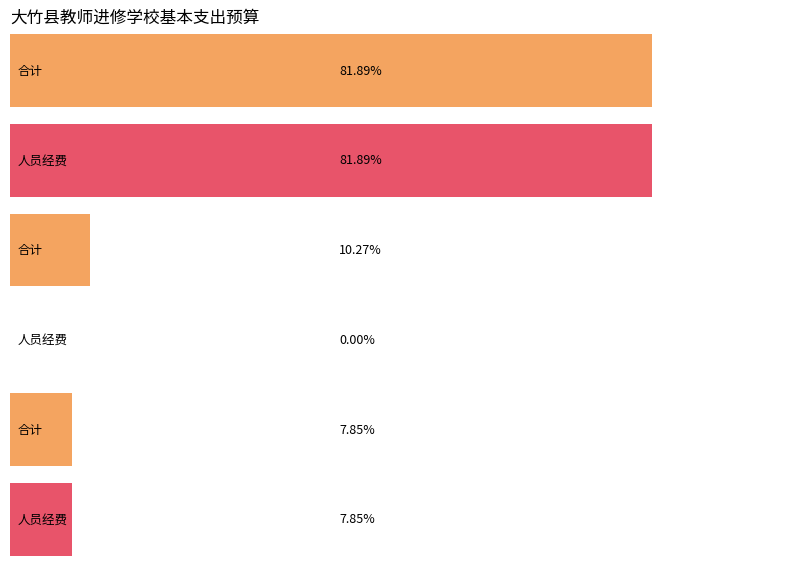

The 合计 series shows 1704433 at 工资福利支出. True or false?

False